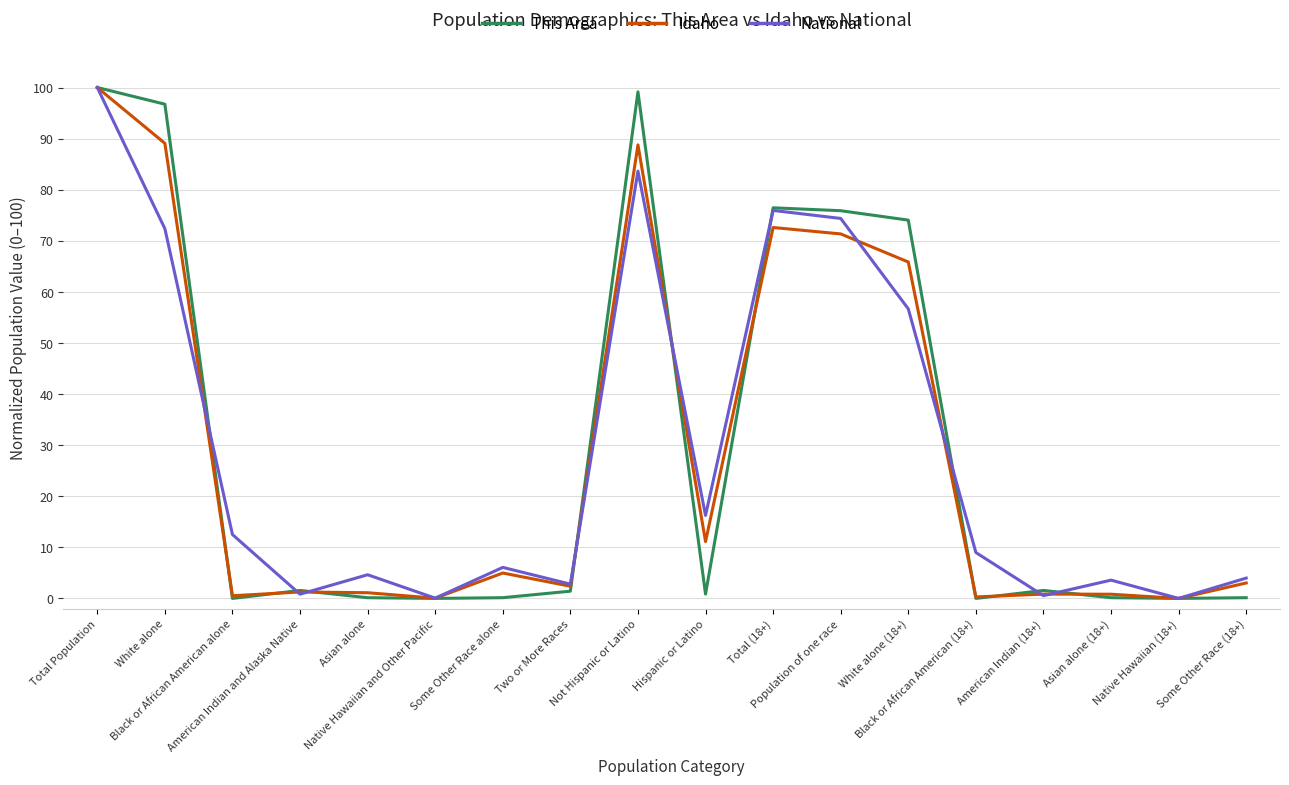

Where is the first local maximum for National?

Asian alone